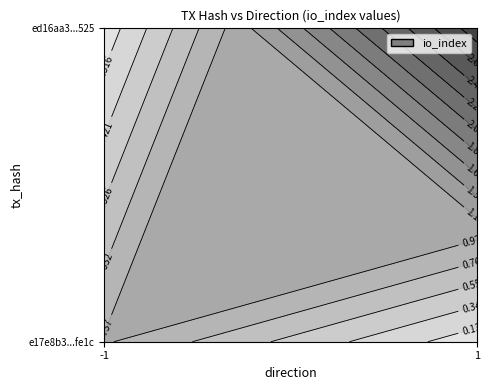

Which label corresponds to the smallest value in the chart?

direction